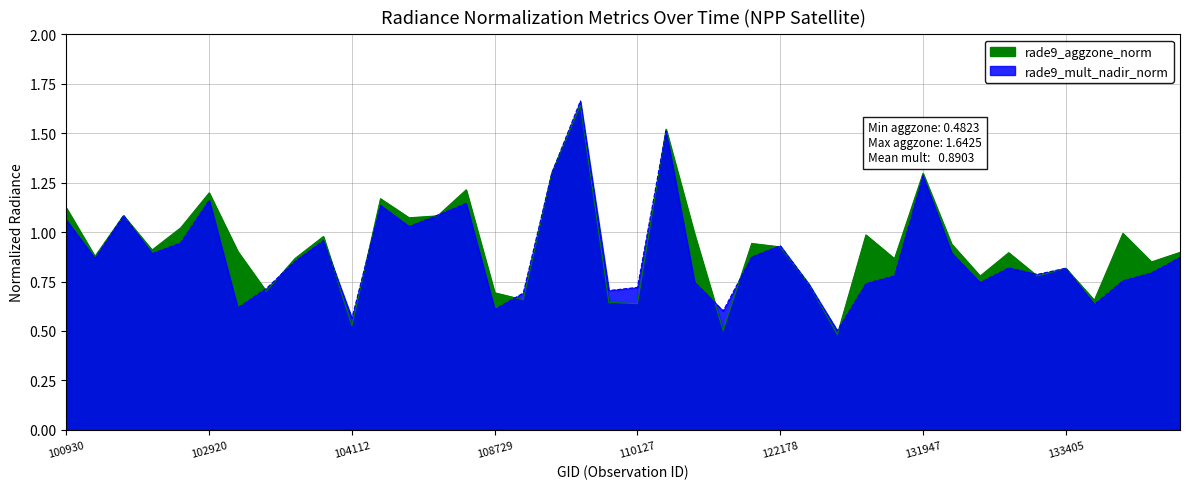

Reading left to right, transcribe all the data shown in this chart.

rade9_aggzone_norm: 1.1	0.9	1.1	0.9	1.0	1.2	0.9	0.7	0.9	1.0	0.5	1.2	1.1	1.1	1.2	0.7	0.7	1.3	1.6	0.6	0.6	1.5	1.0	0.5	0.9	0.9	0.7	0.5	1.0	0.9	1.3	0.9	0.8	0.9	0.8	0.8	0.7	1.0	0.8	0.9
rade9_mult_nadir_norm: 1.1	0.9	1.1	0.9	0.9	1.2	0.6	0.7	0.9	1.0	0.6	1.1	1.0	1.1	1.1	0.6	0.7	1.3	1.7	0.7	0.7	1.5	0.7	0.6	0.9	0.9	0.7	0.5	0.7	0.8	1.3	0.9	0.7	0.8	0.8	0.8	0.6	0.8	0.8	0.9